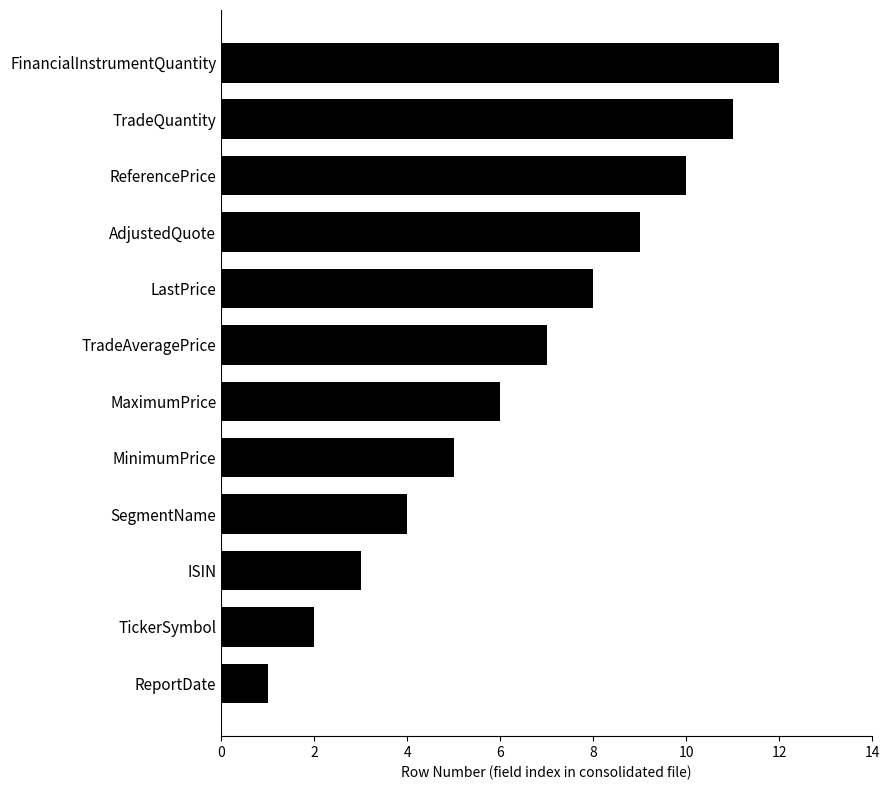

The value at ISIN is 3. True or false?

True